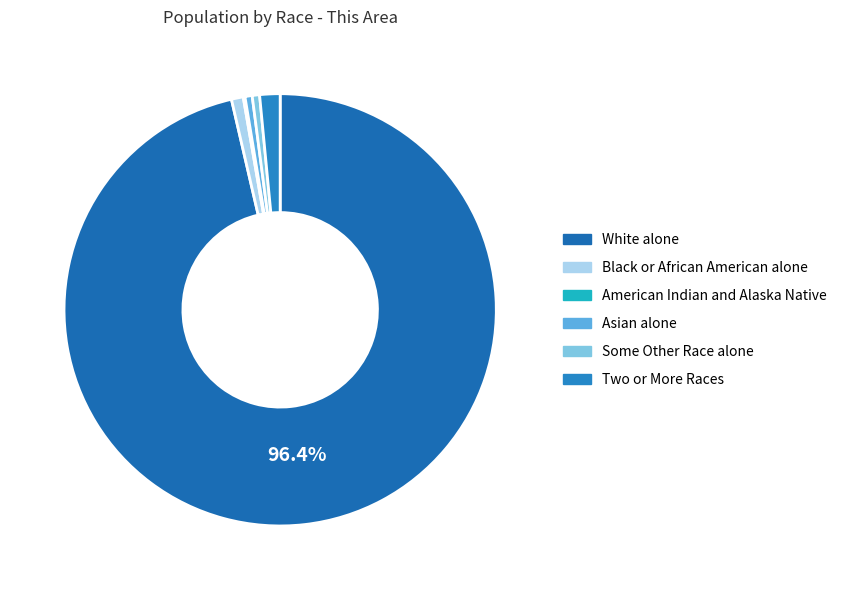

To the nearest percent, what percentage of the pie is Asian alone?

1%